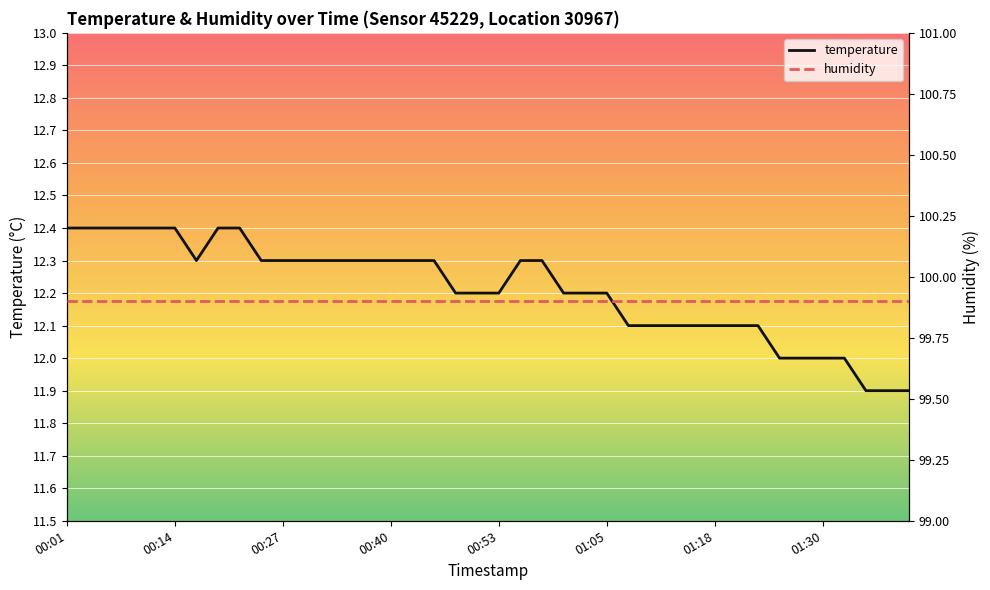

True or false: humidity and temperature cross at least once.

False